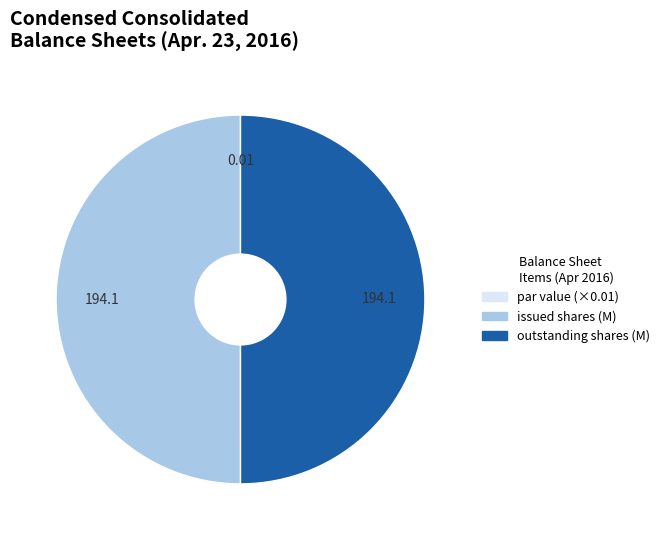

Rank the categories by value from lowest to highest.

Common stock, par value (dollars per share), Common stock, issued (shares), Common stock, outstanding (shares)